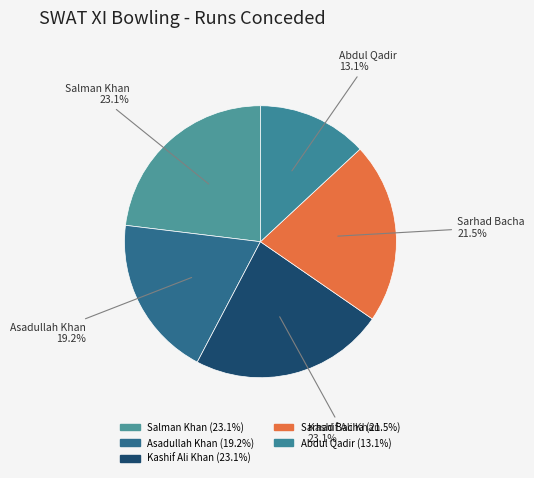

How many segments does this pie chart have?

5